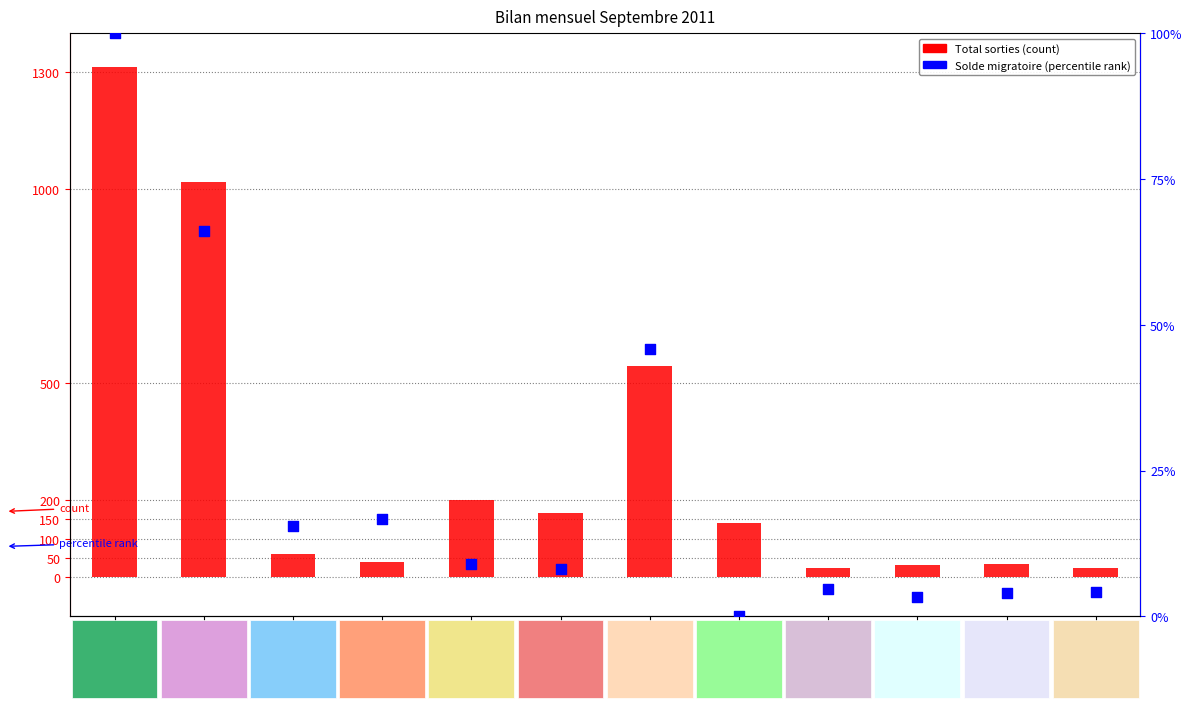

Which series has the largest total across all categories?

Total sorties (col_8)